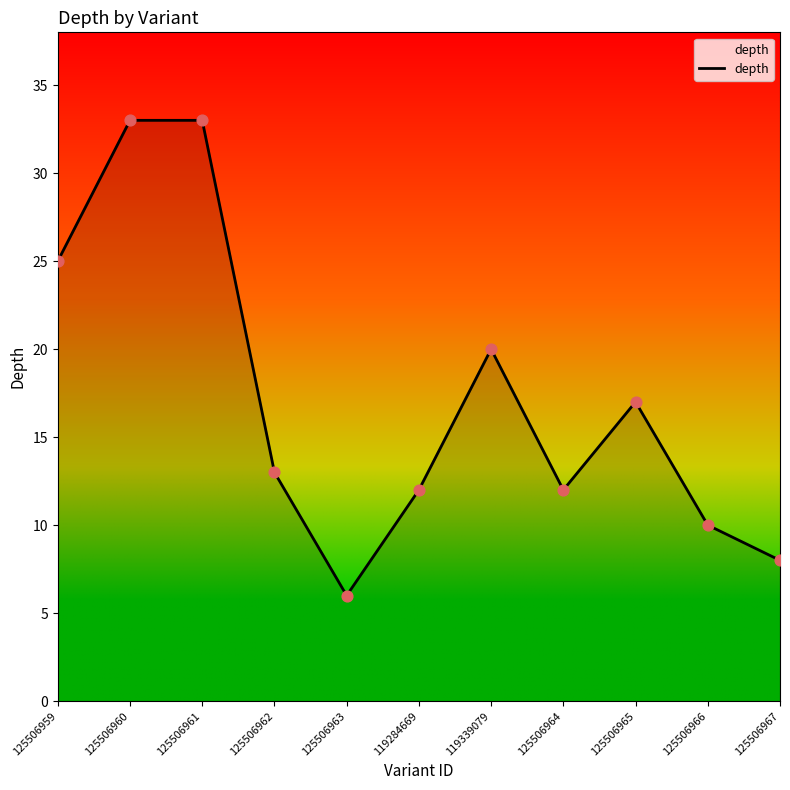

What is the change in value from 125506962 to 119339079?

+7